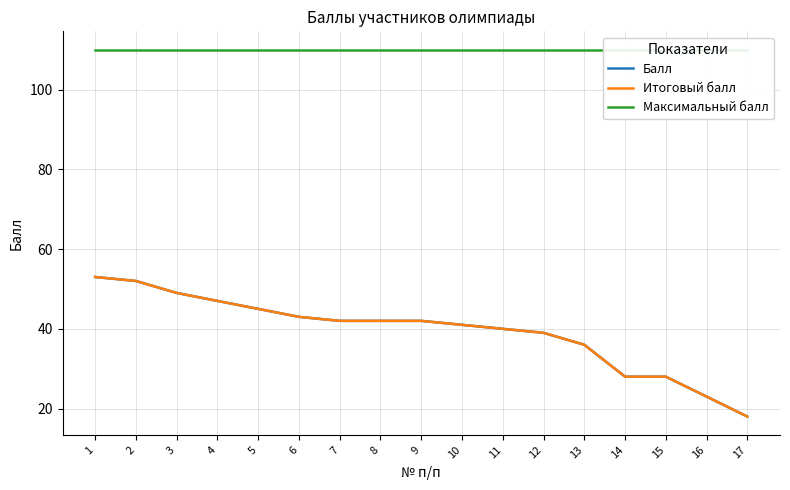

How many distinct data groups are displayed?

3